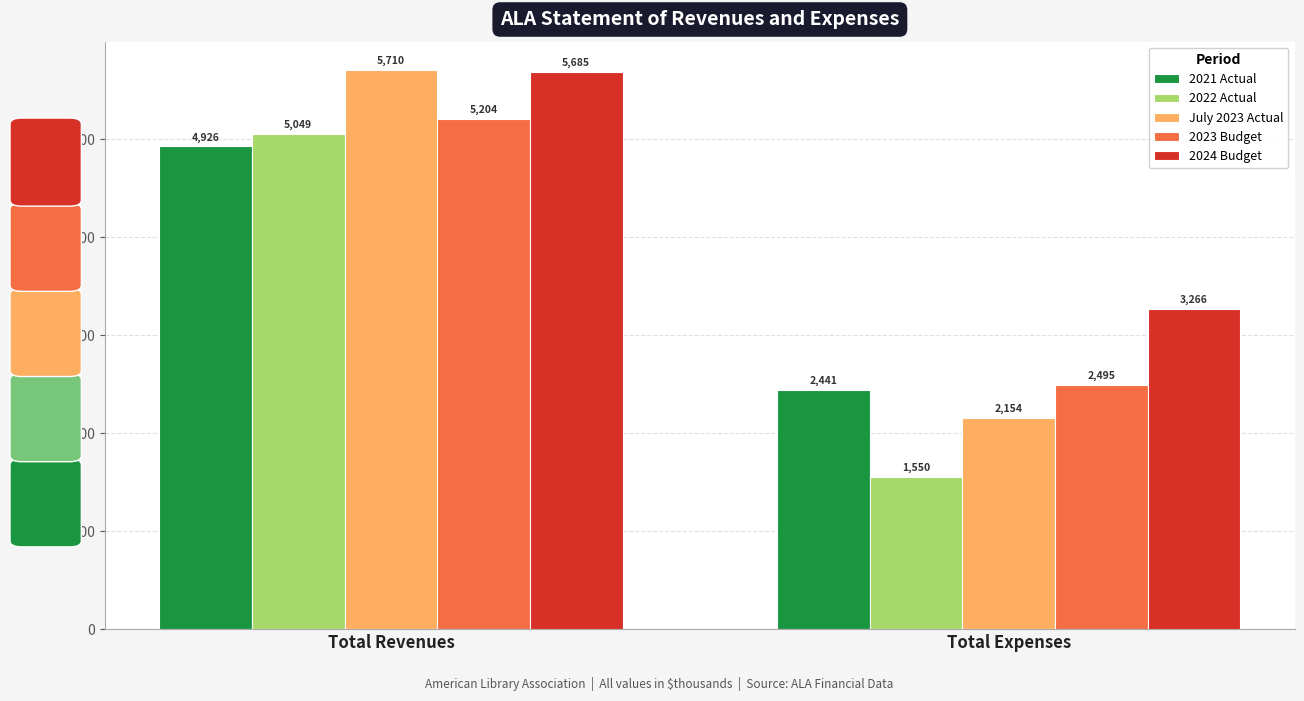

The value of July 2023 Actual at Total Revenues is 5709.7. True or false?

True